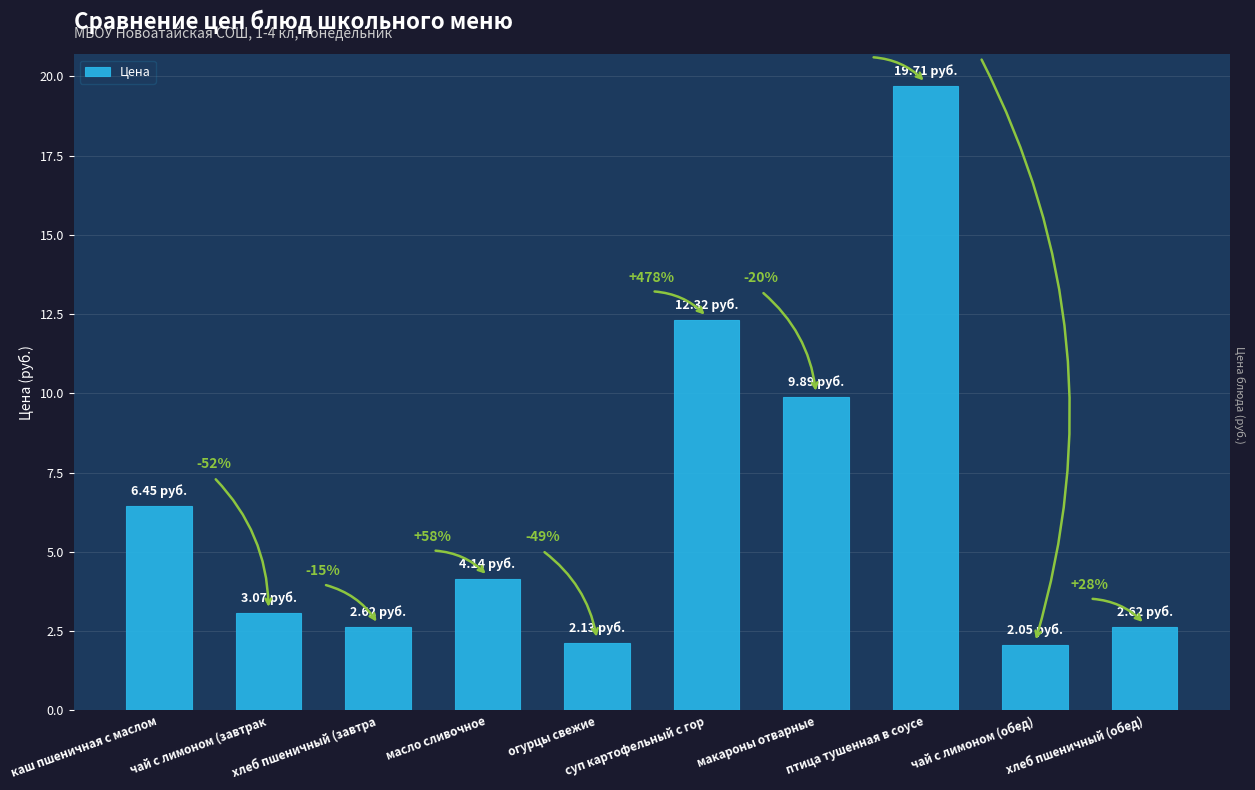

What is the sum of all values?

65.0